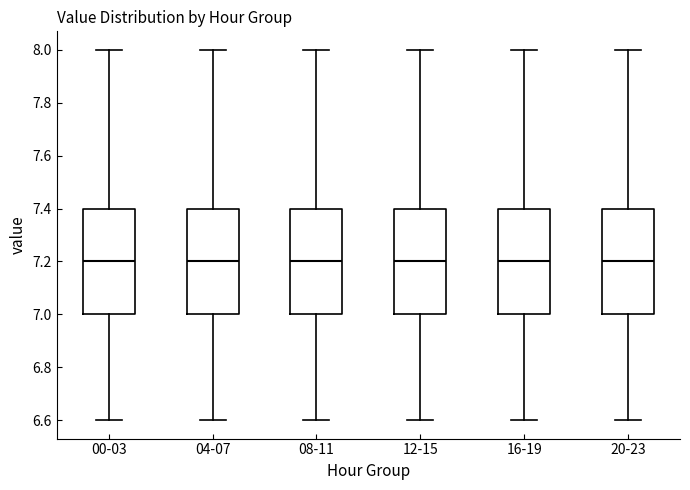

Reading left to right, read every box against the y-axis: the position of its median line, the range the box covers, and the ends of its whiskers. The values are not printed on the chart, so give them approximately, as read against the axis.

00-03: median 7.2, box 7.0 to 7.4, whiskers 6.6 to 8.0
04-07: median 7.2, box 7.0 to 7.4, whiskers 6.6 to 8.0
08-11: median 7.2, box 7.0 to 7.4, whiskers 6.6 to 8.0
12-15: median 7.2, box 7.0 to 7.4, whiskers 6.6 to 8.0
16-19: median 7.2, box 7.0 to 7.4, whiskers 6.6 to 8.0
20-23: median 7.2, box 7.0 to 7.4, whiskers 6.6 to 8.0